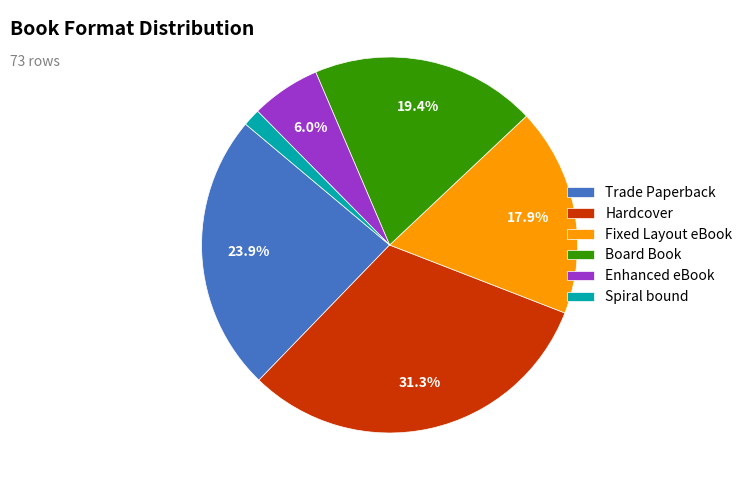

The Spiral bound slice represents 1% of the pie. True or false?

True